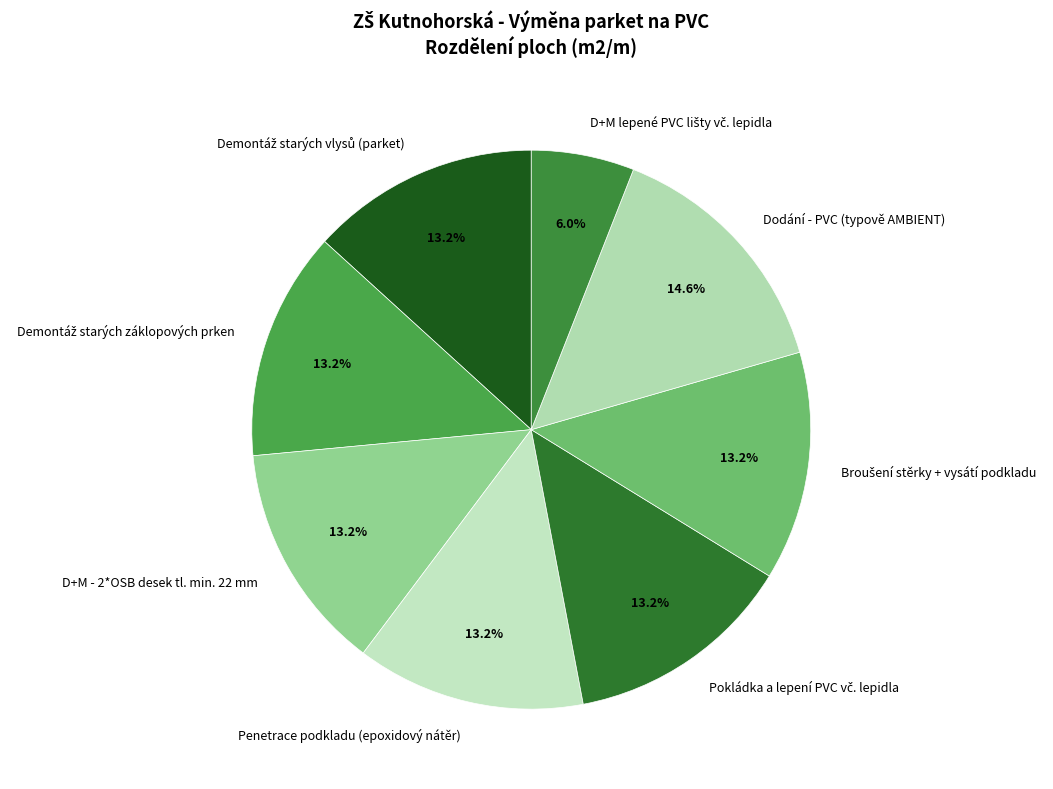

What is the ratio of the value at D+M - 2*OSB desek tl. min. 22 mm to the value at Dodání - PVC (typově AMBIENT)?

0.9